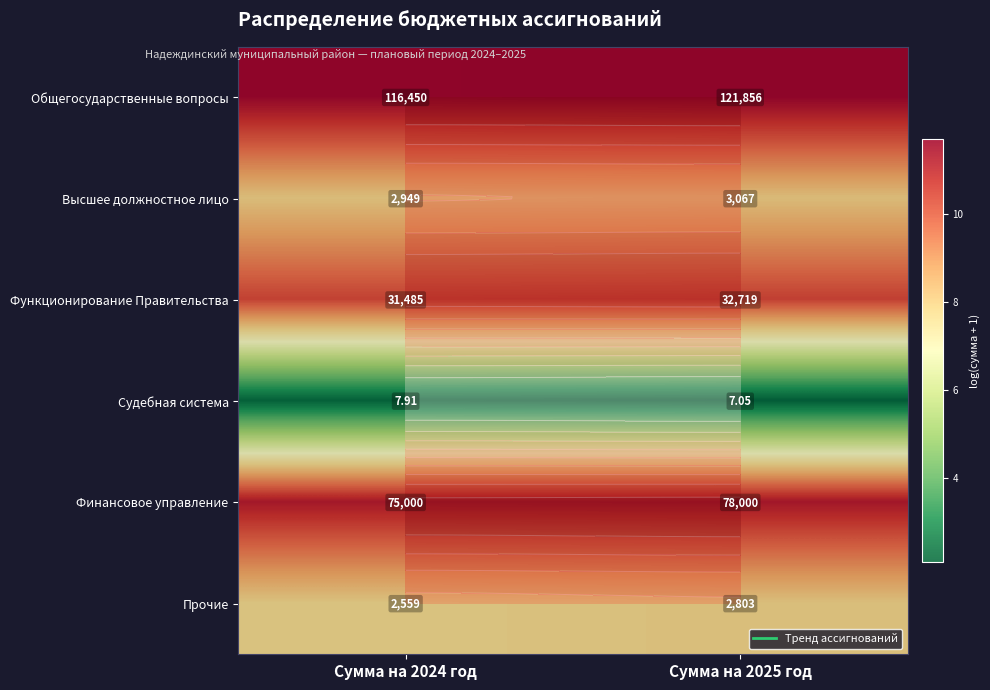

Count the Функционирование Правительства values in the range 10 to 11.

2